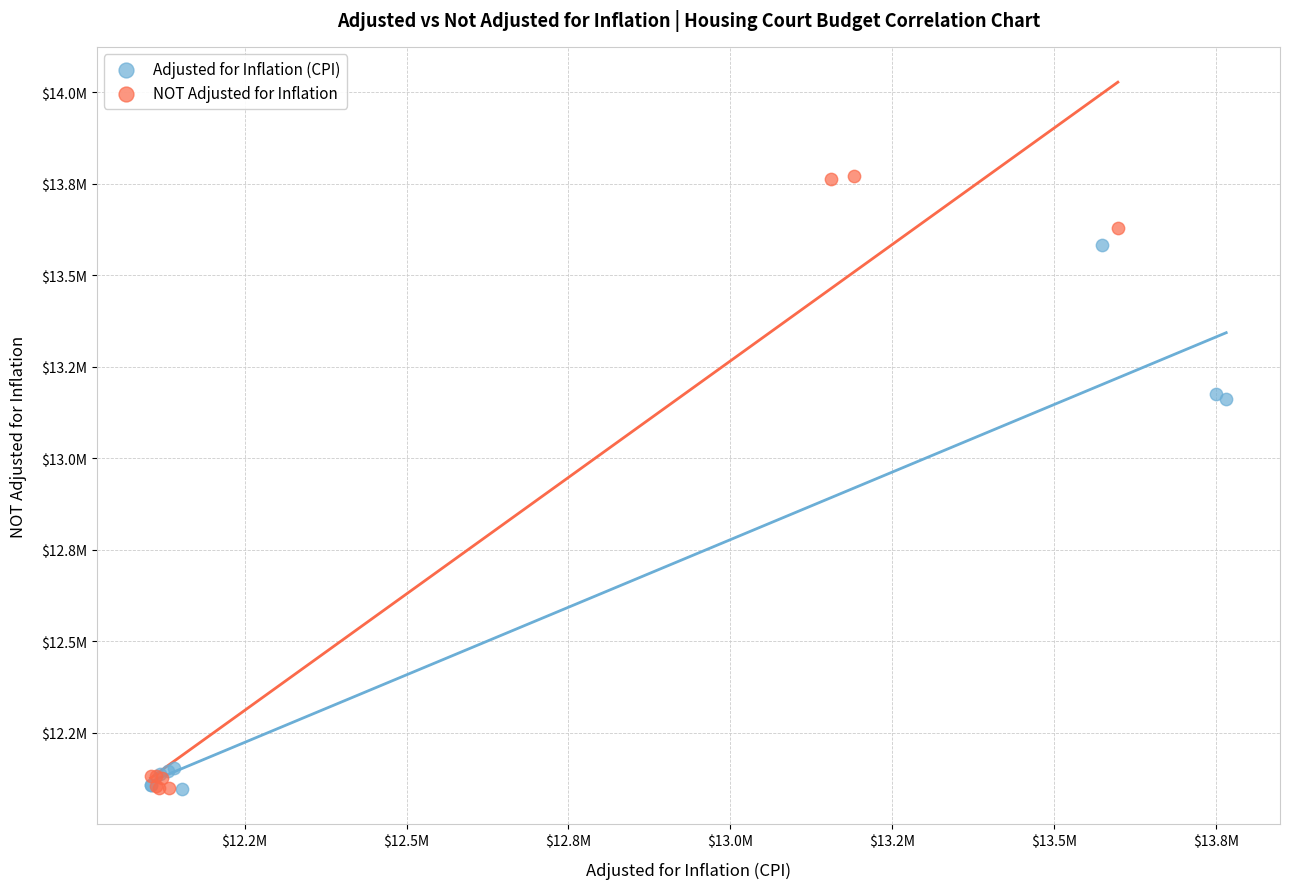

Which series has the widest spread of Y values?

NOT Adjusted for Inflation